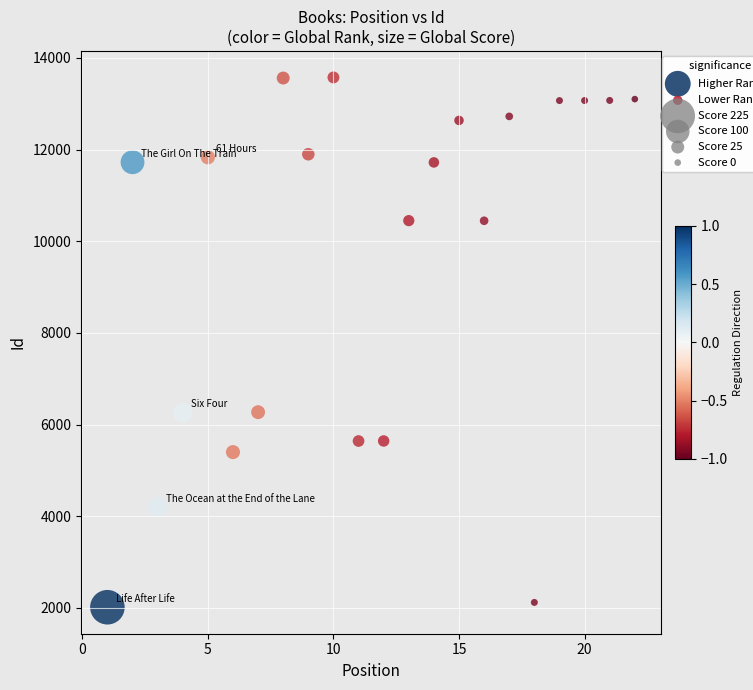

Which series has the largest Y range (max minus min)?

Higher Rank (positive)